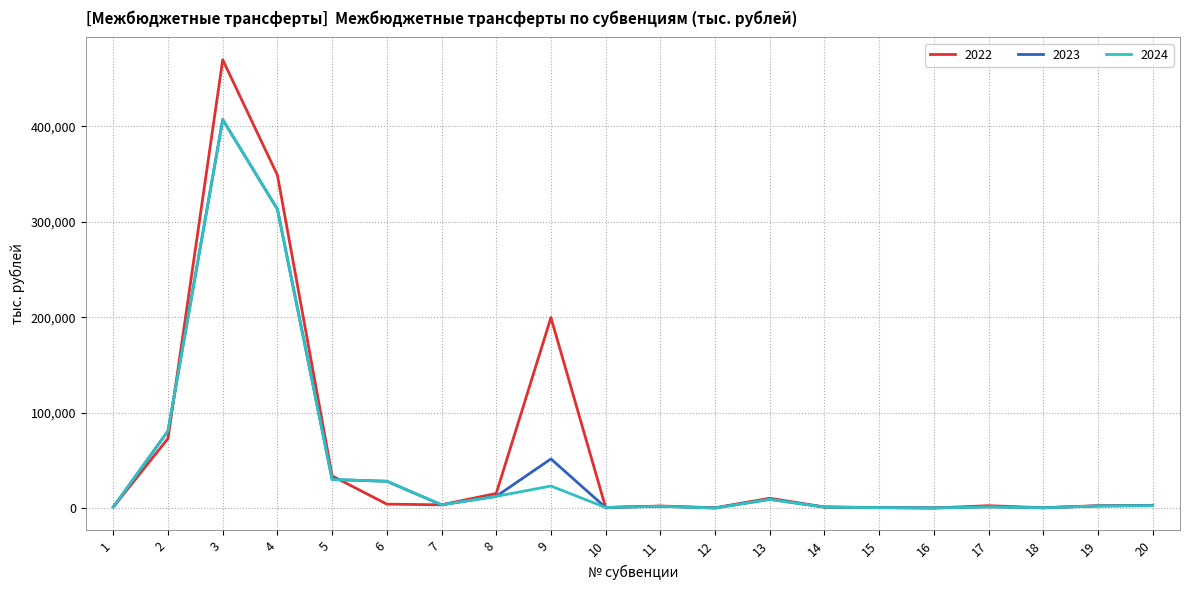

Does the chart display data point markers on the line(s)?

No